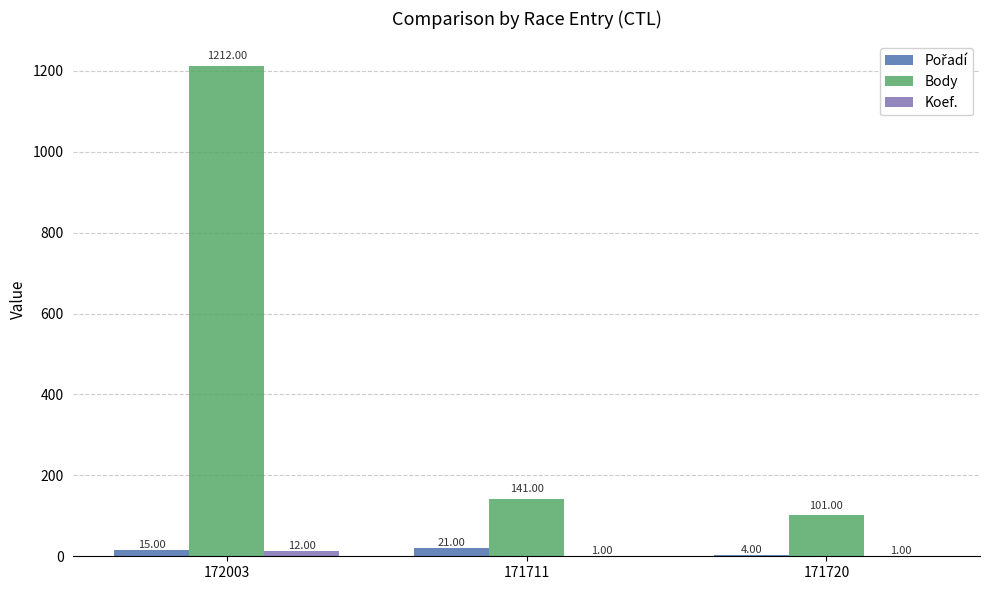

What is the sum of all Body values?

1454